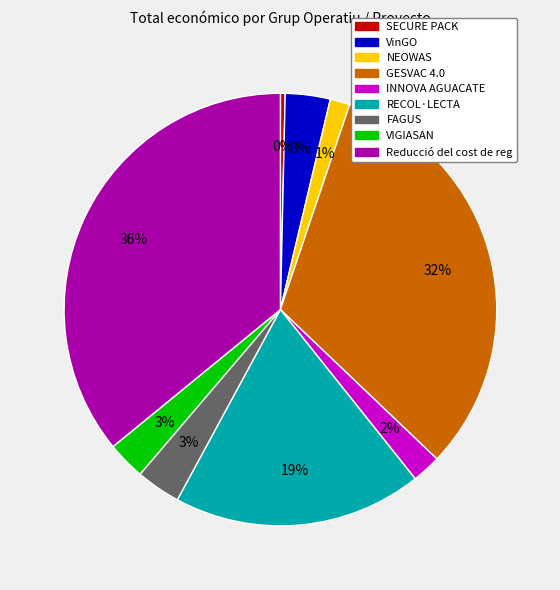

Which slice is the smallest?

SECURE PACK